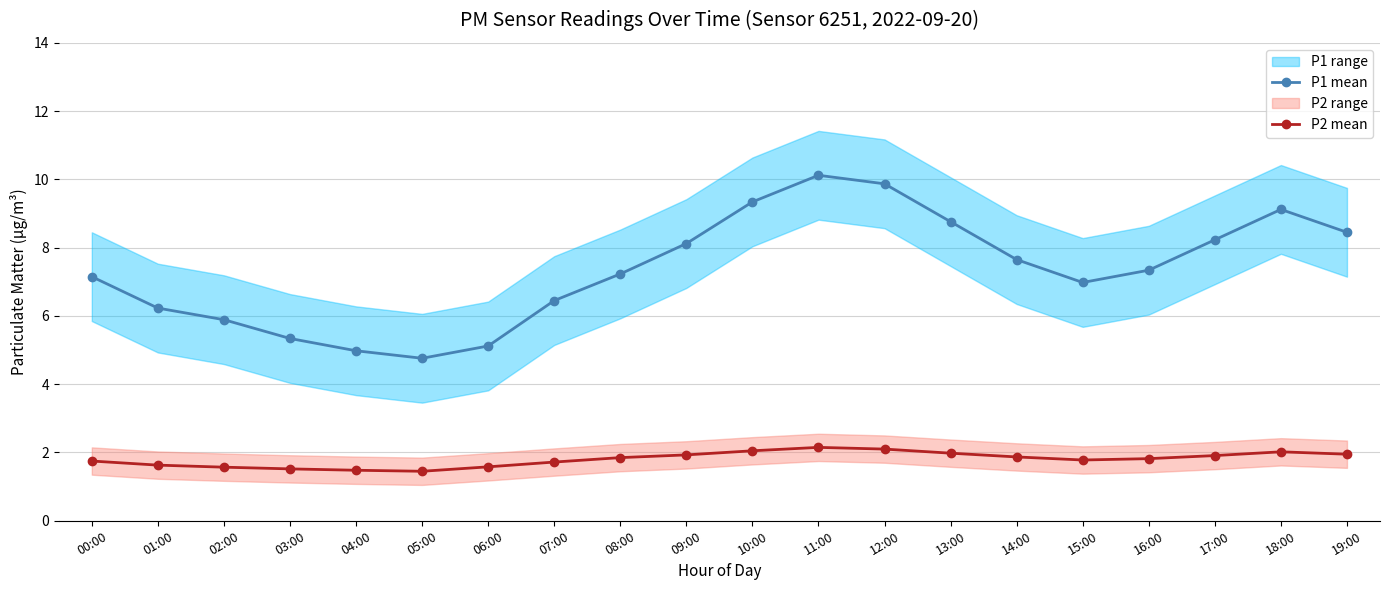

How many series are shown in this chart?

2